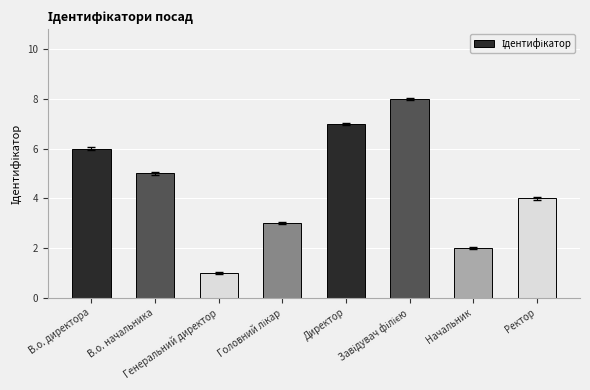

What is the value of the 1st bar from the left?

6